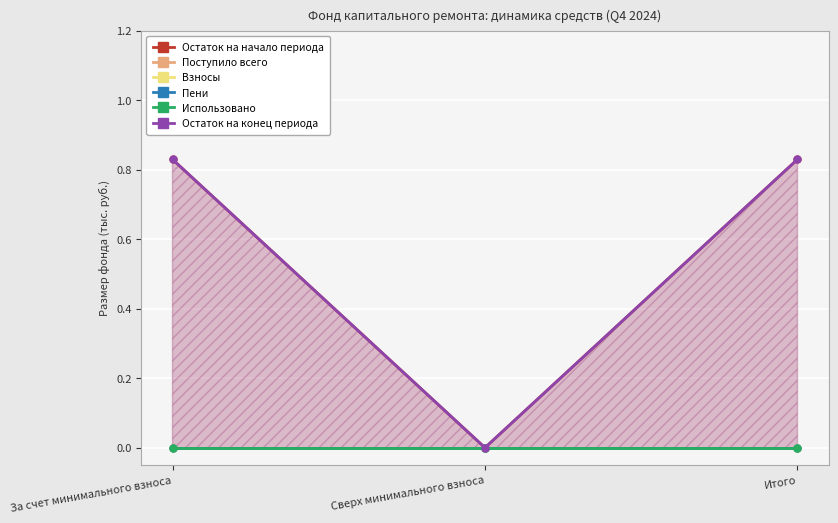

At which label is Остаток на начало периода closest to 0?

Сверх минимального взноса